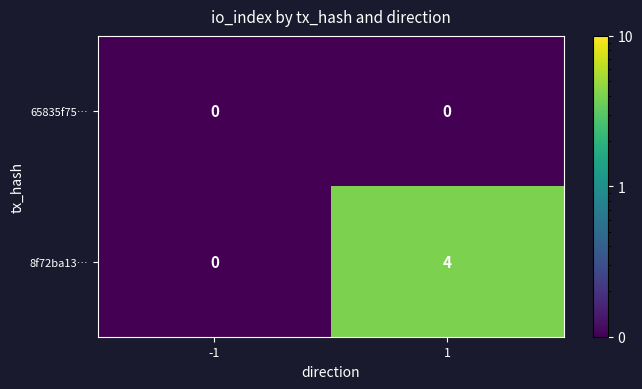

List the series in order of their overall mean, highest first.

8f72ba13…, 65835f75…